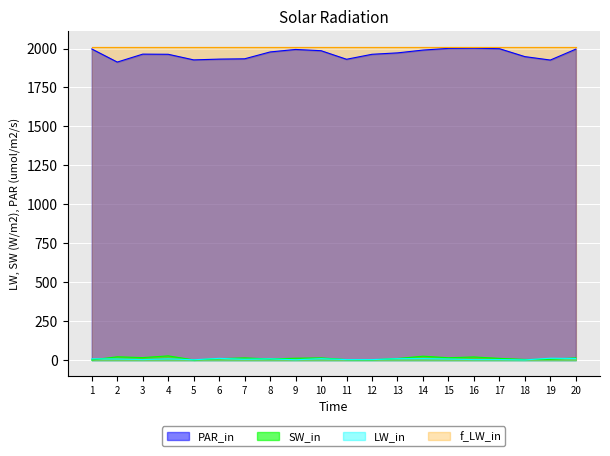

True or false: SW_in and PAR_in intersect in this chart.

False